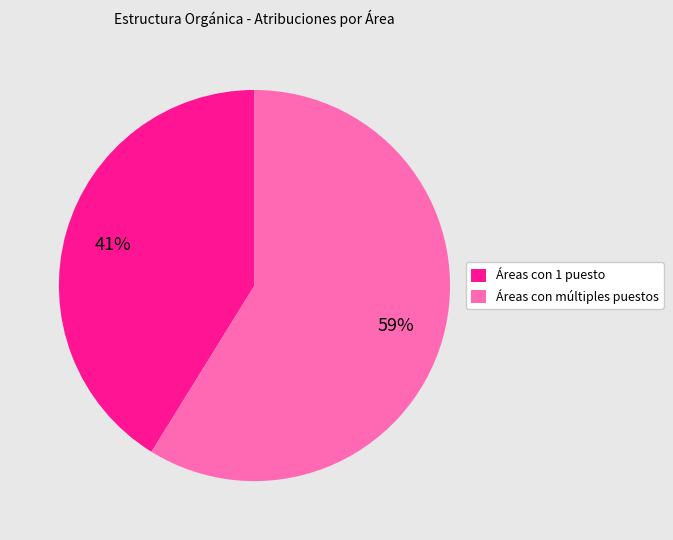

Which category has the smallest portion of the pie?

Áreas con 1 puesto